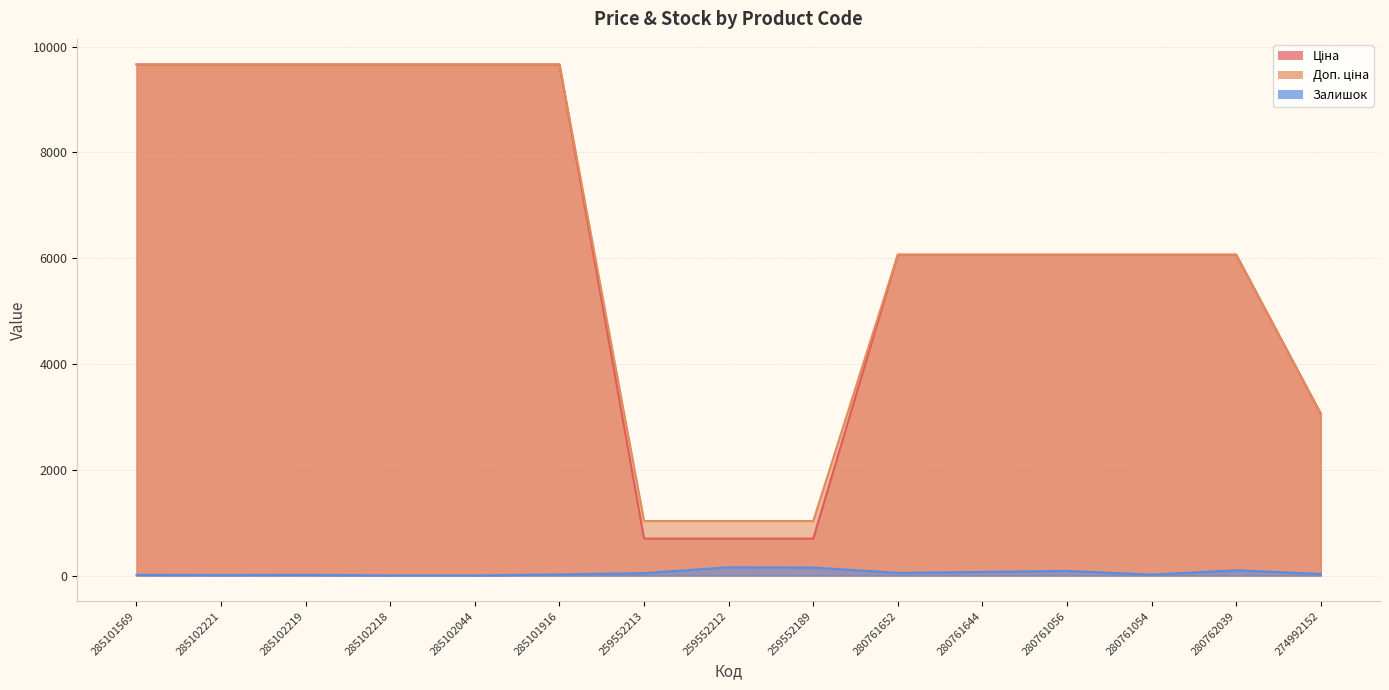

At which category does the chart reach its minimum across all series?

285102218